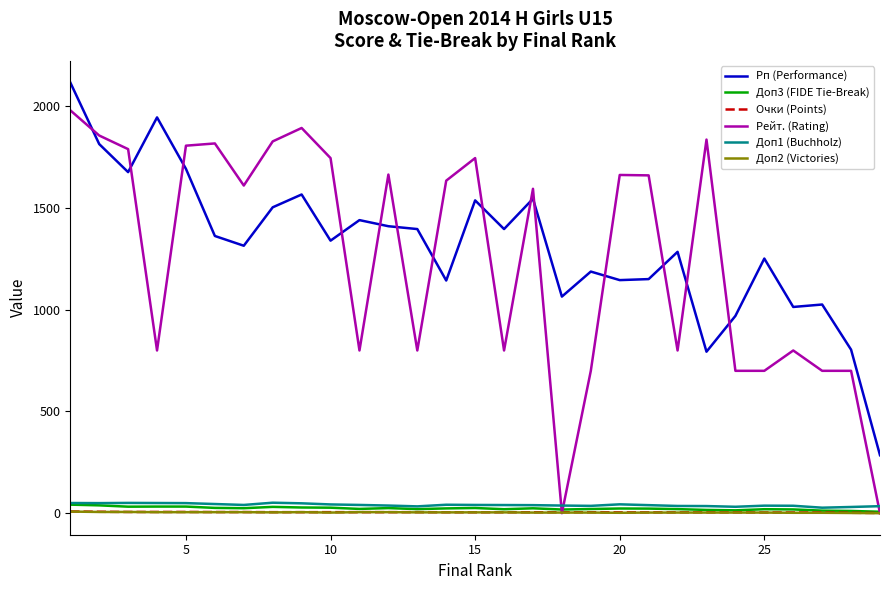

True or false: Очки (Points) and Рп (Performance) cross at least once.

False